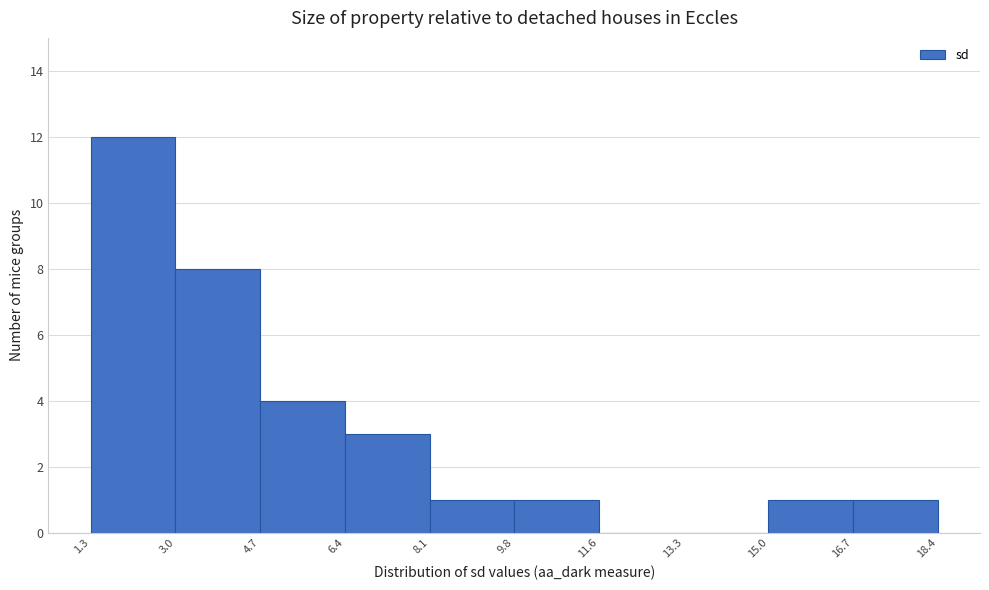

Reading left to right, transcribe this chart: for each bar, give the range it covers on the x-axis and its height. The values are not printed on the chart, so give them approximately, as read against the axis.

1.3 to 3.0: 12
3.0 to 4.7: 8
4.7 to 6.4: 4
6.4 to 8.1: 3
8.1 to 9.8: 1
9.8 to 11.6: 1
11.6 to 13.3: 0
13.3 to 15.0: 0
15.0 to 16.7: 1
16.7 to 18.4: 1